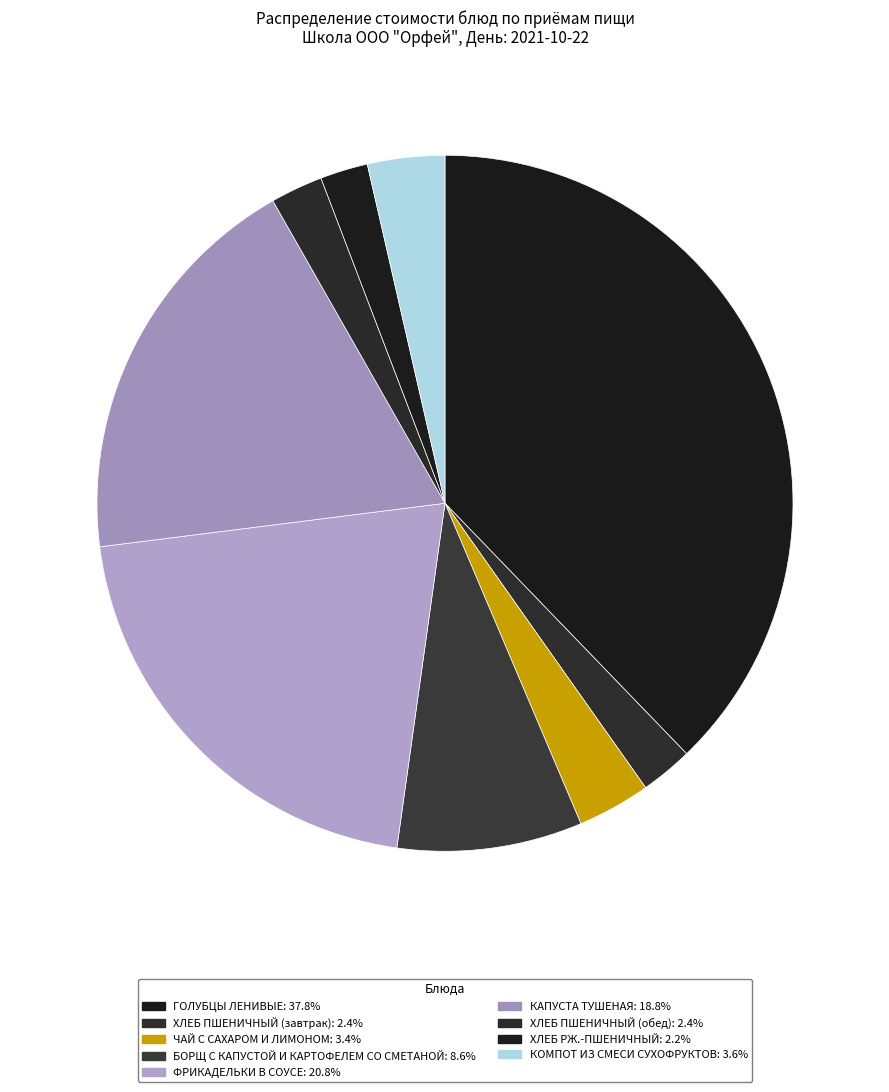

To the nearest percent, what is the difference between the largest and smallest slice percentages?

36%